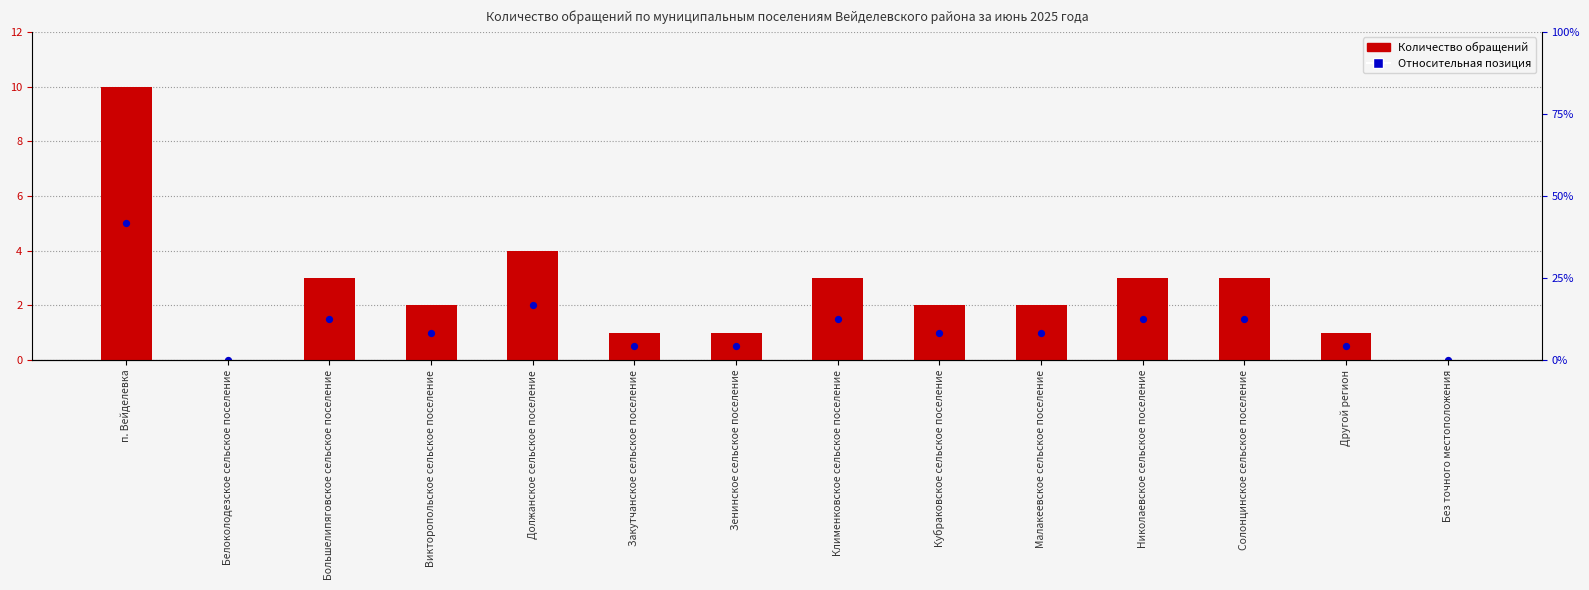

Which series reaches the minimum Y coordinate?

Количество обращений